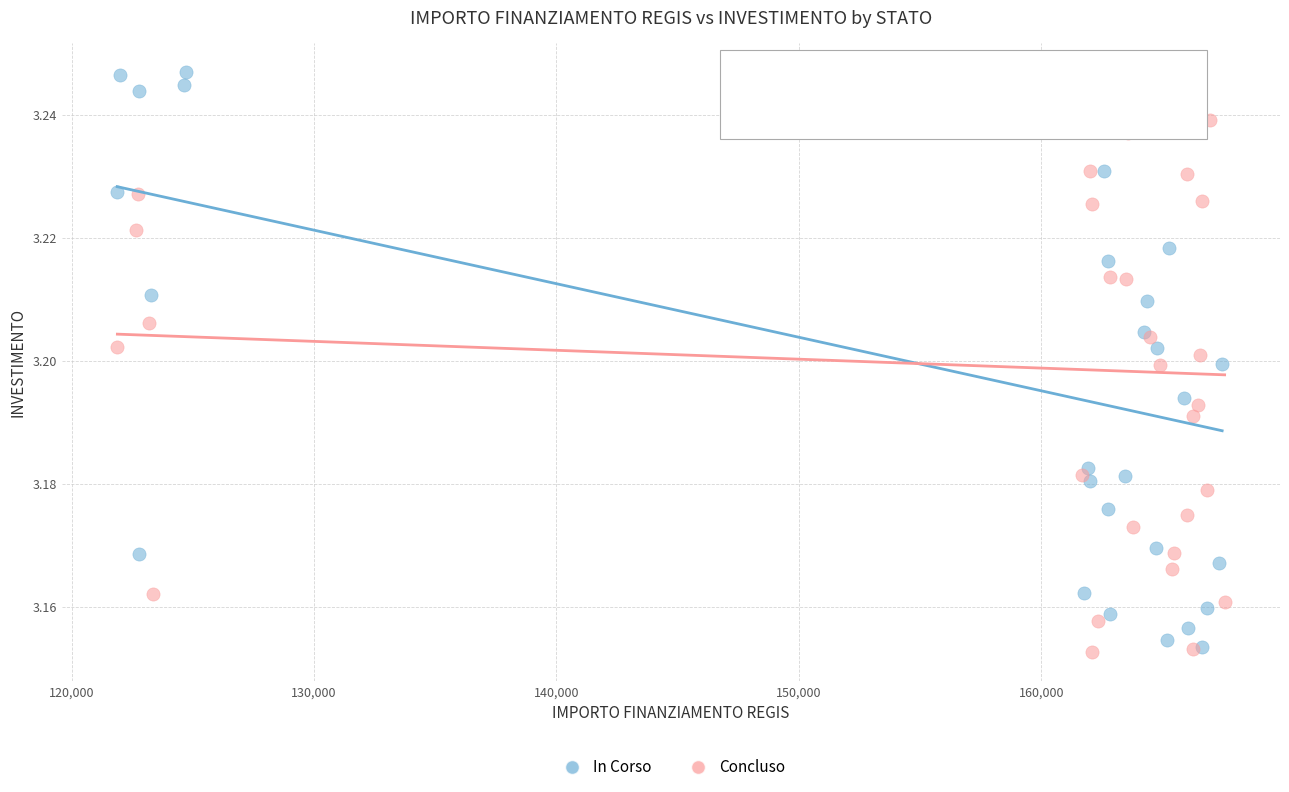

Which series contains the lowest Y value?

Concluso